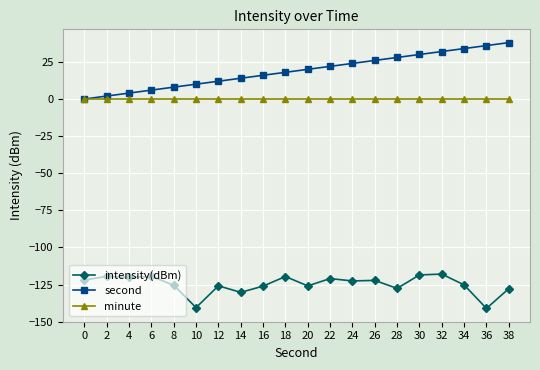

Is it true that minute equals 0.0 at 30?

True